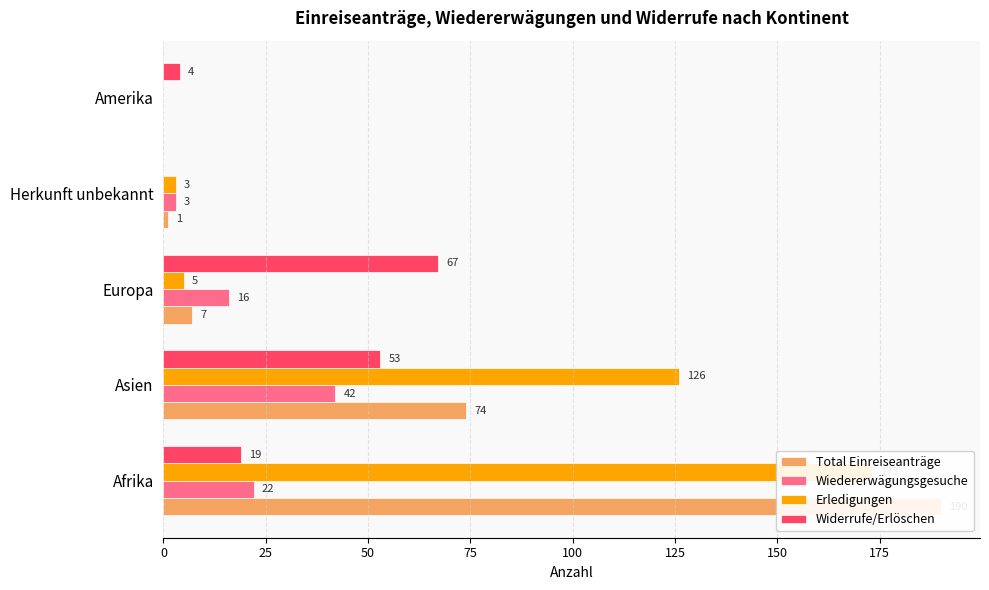

What are all the series names shown in the legend?

Total Einreiseanträge, Wiedererwägungsgesuche, Erledigungen, Widerrufe/Erlöschen